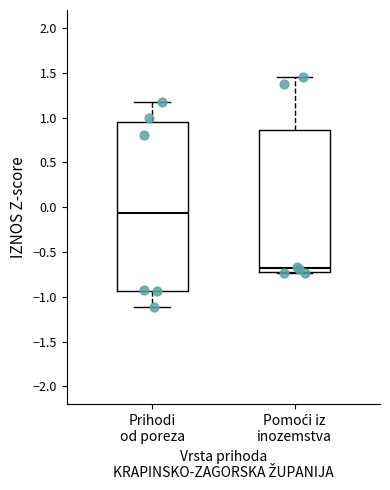

Where does the upper whisker of the box for Prihodi od poreza end on the y-axis? The values are not printed on the chart, so give them approximately, as read against the axis.

1.20